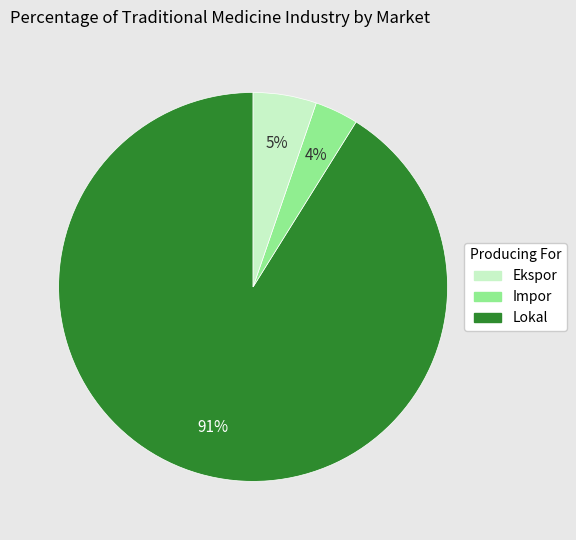

To the nearest percent, what is the average slice percentage?

33%